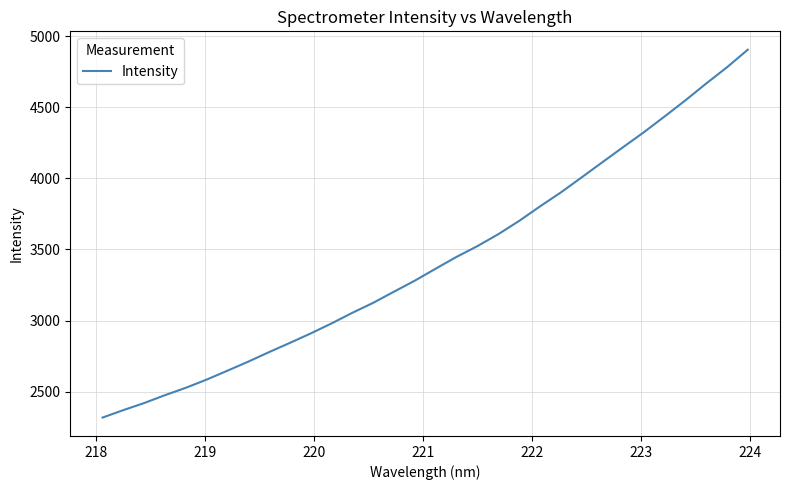

How many distinct data groups are displayed?

1